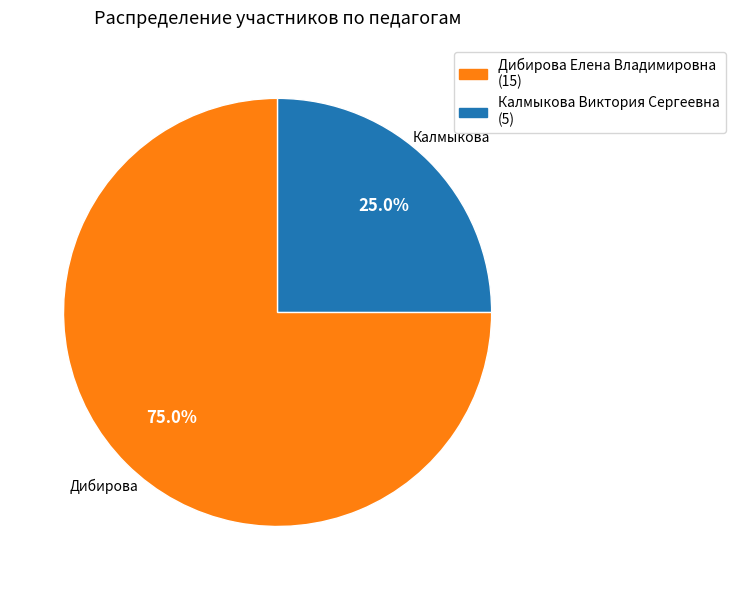

Approximately how many times larger is the value at Дибирова Елена Владимировна compared to Калмыкова Виктория Сергеевна?

3.0